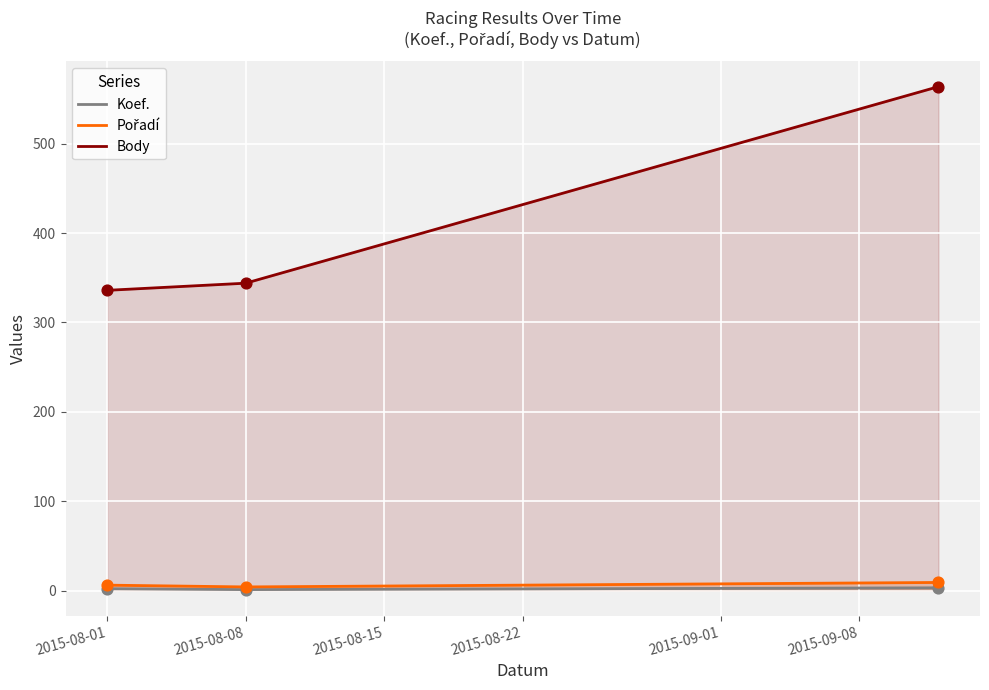

Which series has the largest Y range (max minus min)?

Body